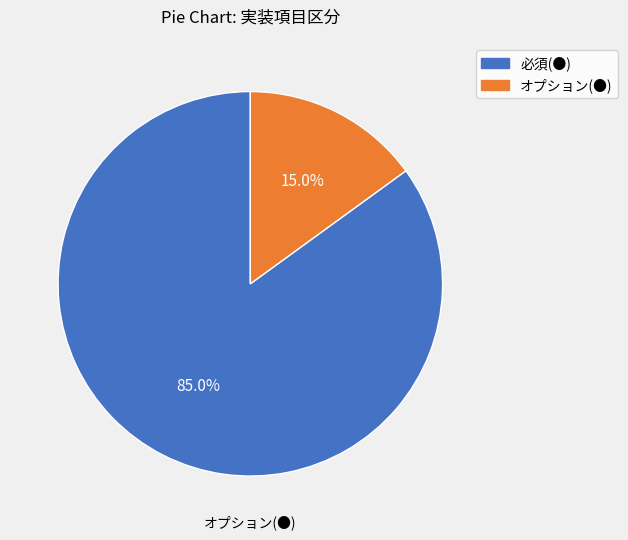

Combined, do 必須(●) and オプション(●) account for over 50%?

Yes